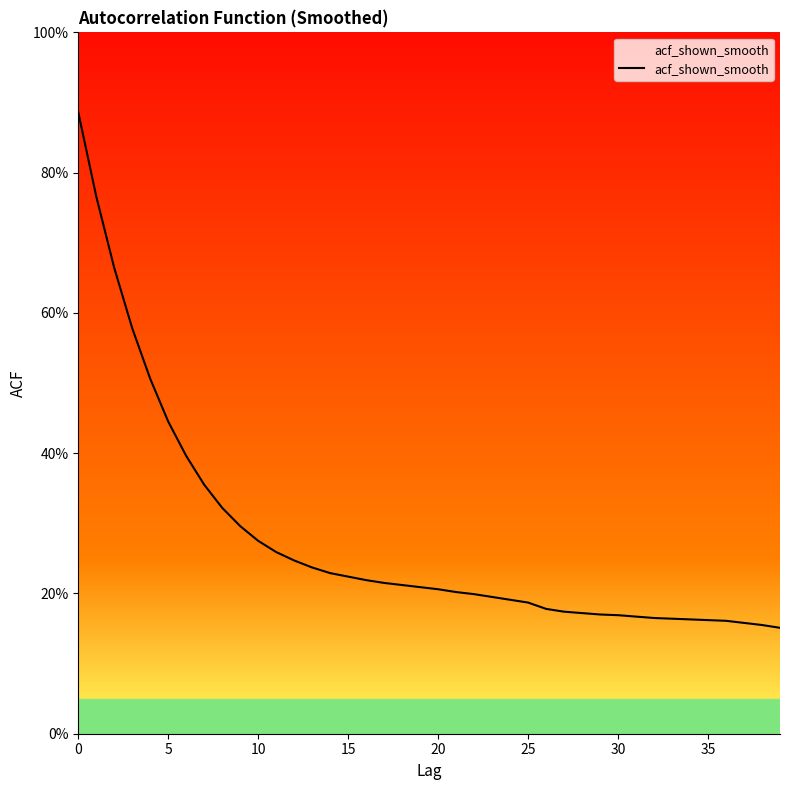

Does the chart display data point markers on the line(s)?

No